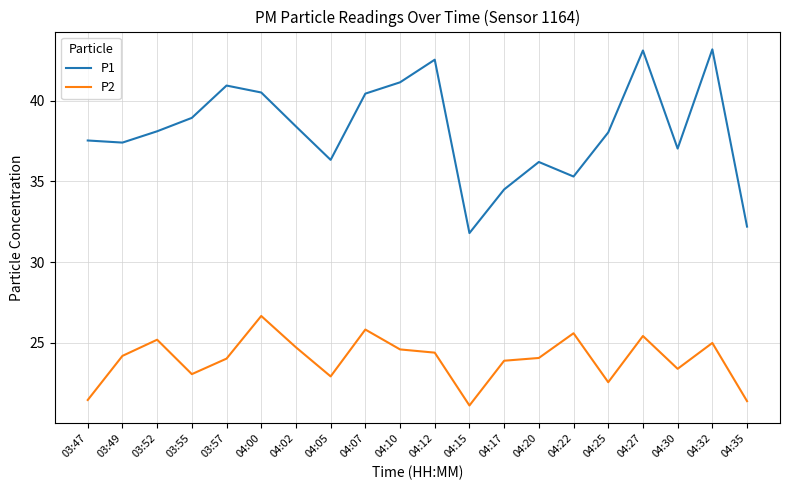

True or false: P2 has a value of 12.4 at 04:02.

False